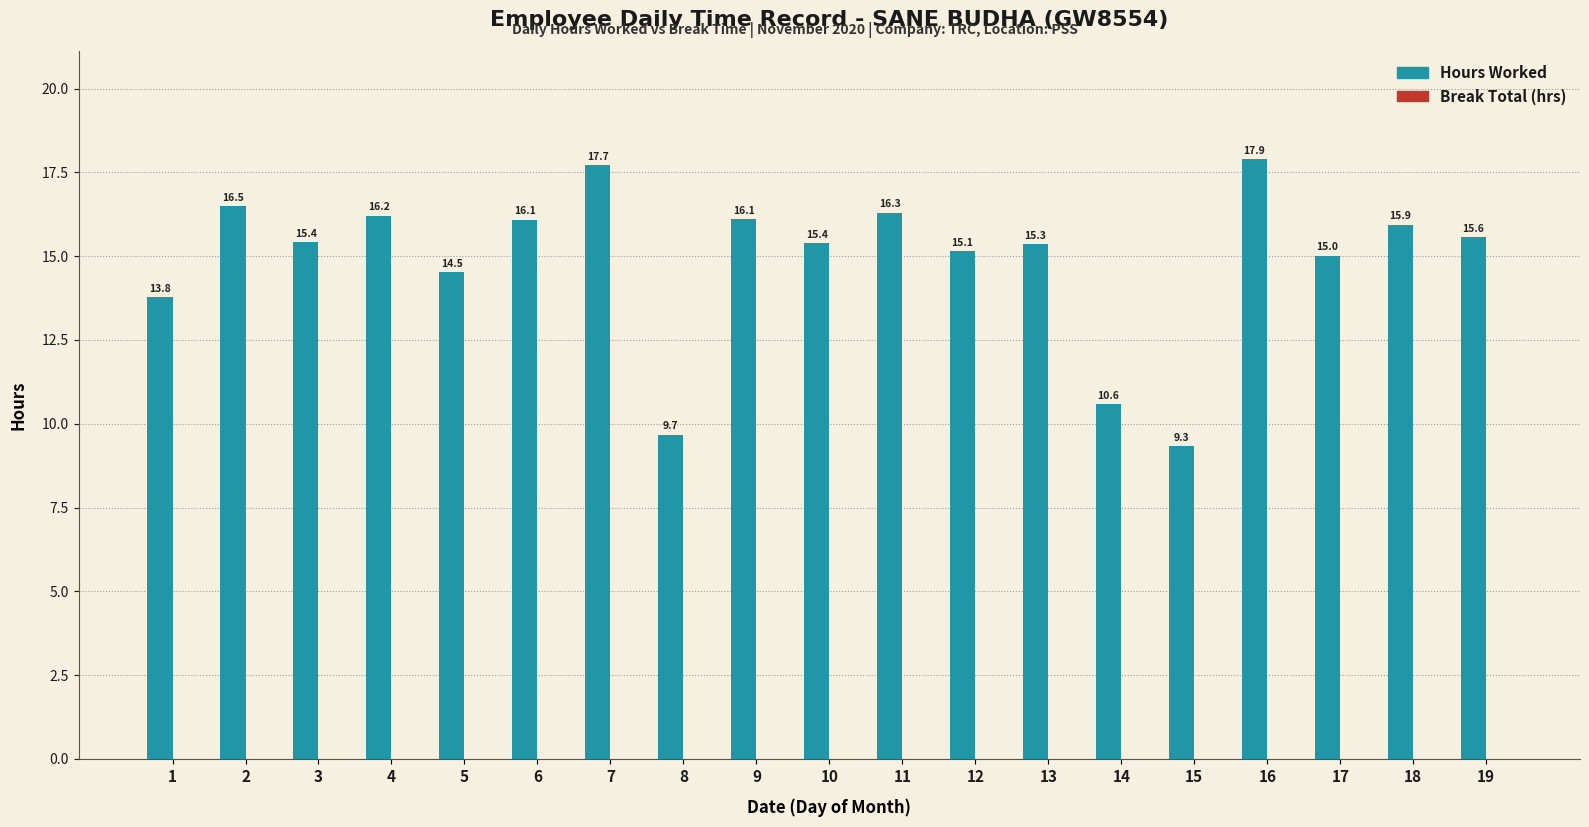

Which category has the lowest value across all series?

15